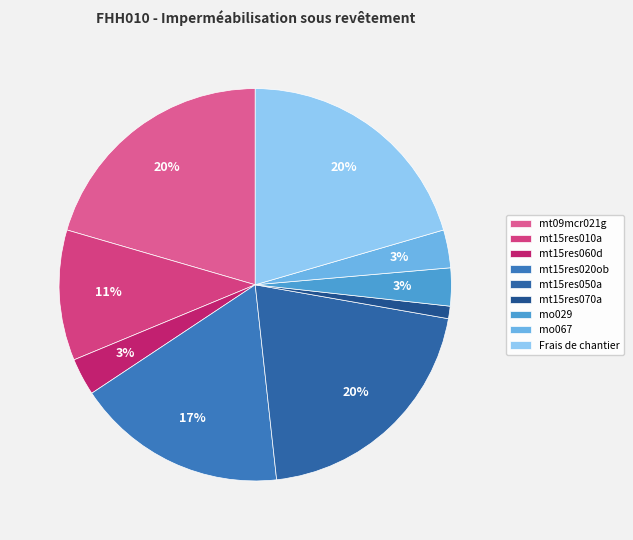

Approximately how many times larger is the value at mt15res070a compared to Frais de chantier?

0.1